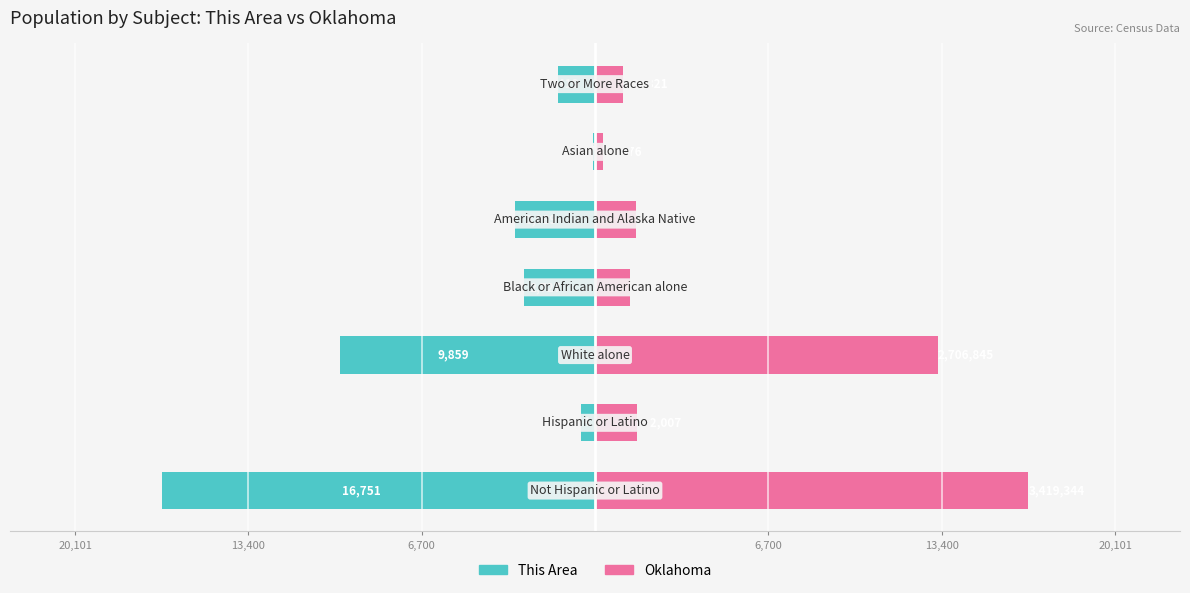

Which series has the largest range (max minus min)?

This Area